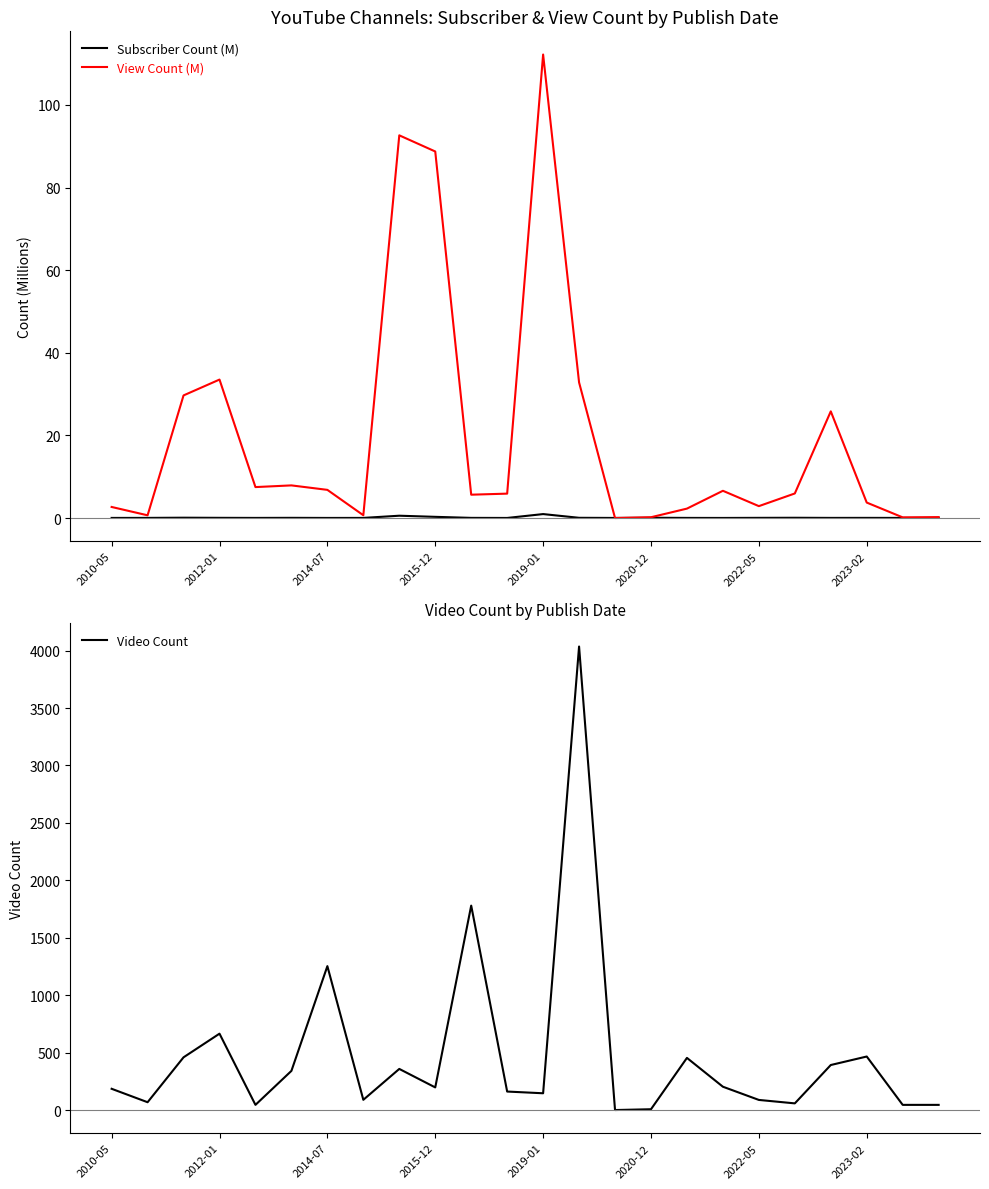

In Video Count, how many points are lower than both neighbors (excluding endpoints)?

7